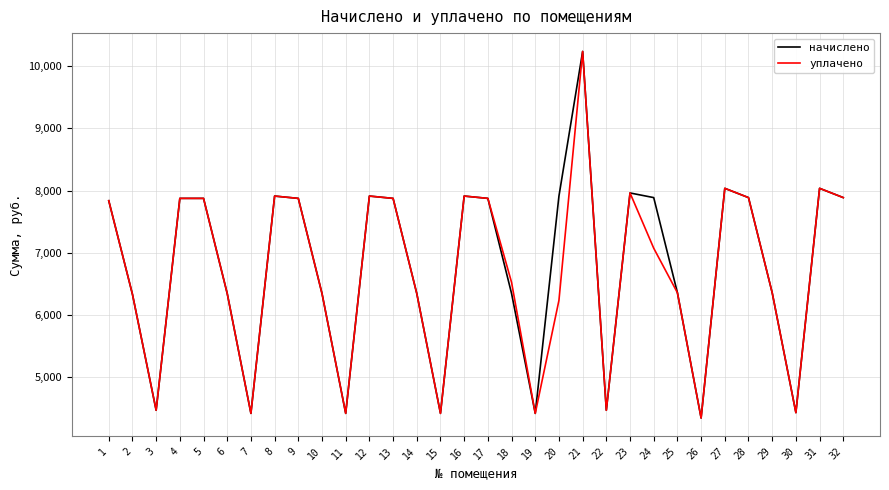

What is the maximum value for начислено?

10234.1